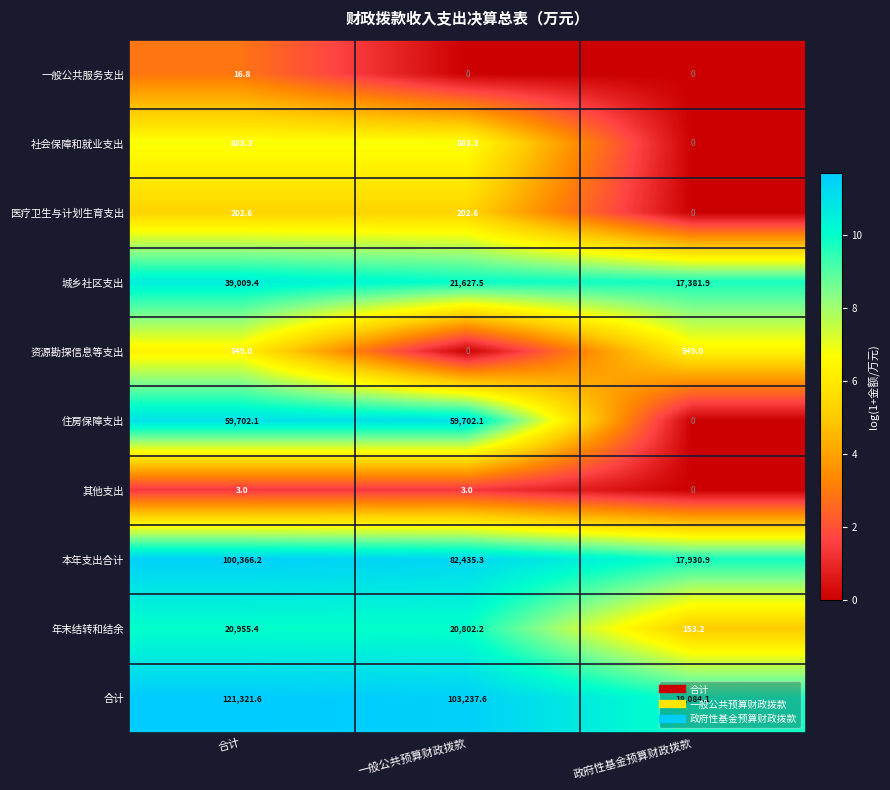

Rank the series at 合计 from highest to lowest value.

合计, 本年支出合计, 住房保障支出, 城乡社区支出, 年末结转和结余, 社会保障和就业支出, 资源勘探信息等支出, 医疗卫生与计划生育支出, 一般公共服务支出, 其他支出